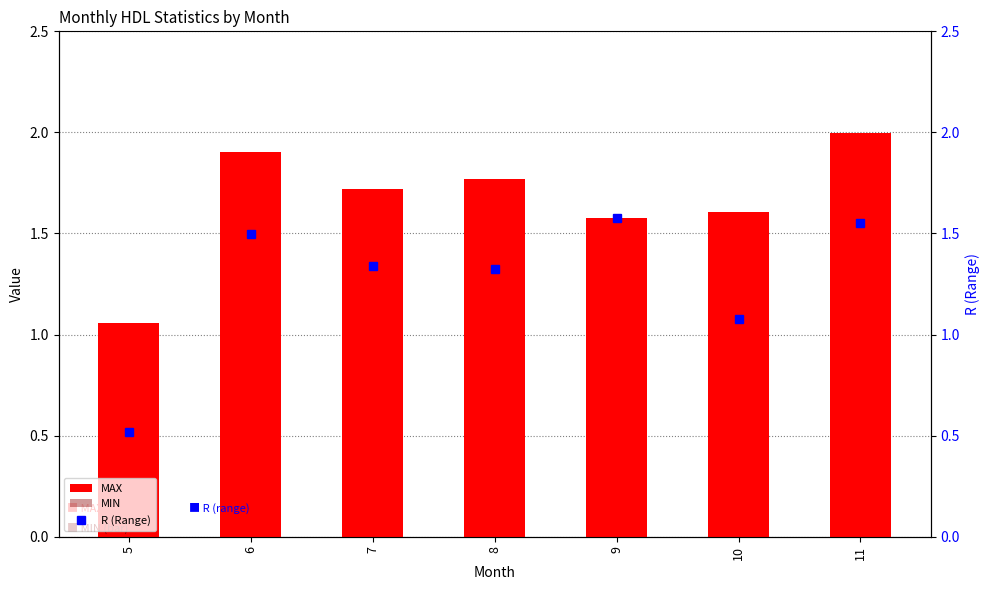

What is the difference between the highest and lowest values at 7?

1.3